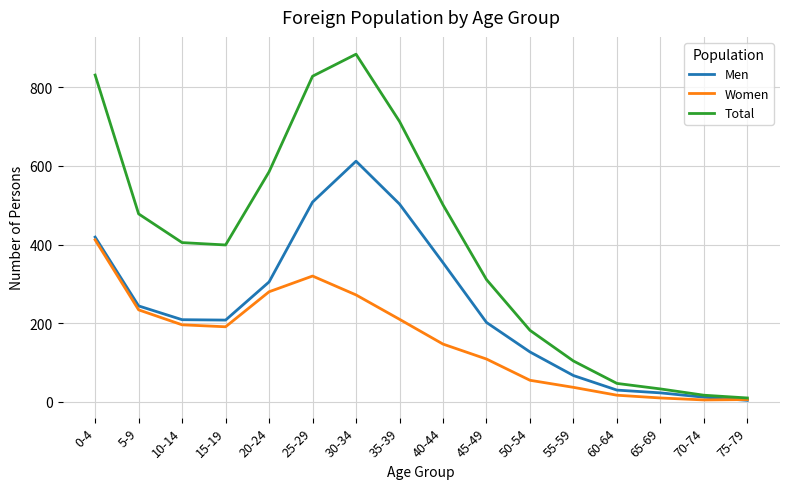

At how many categories does at least one series exceed 736?

3